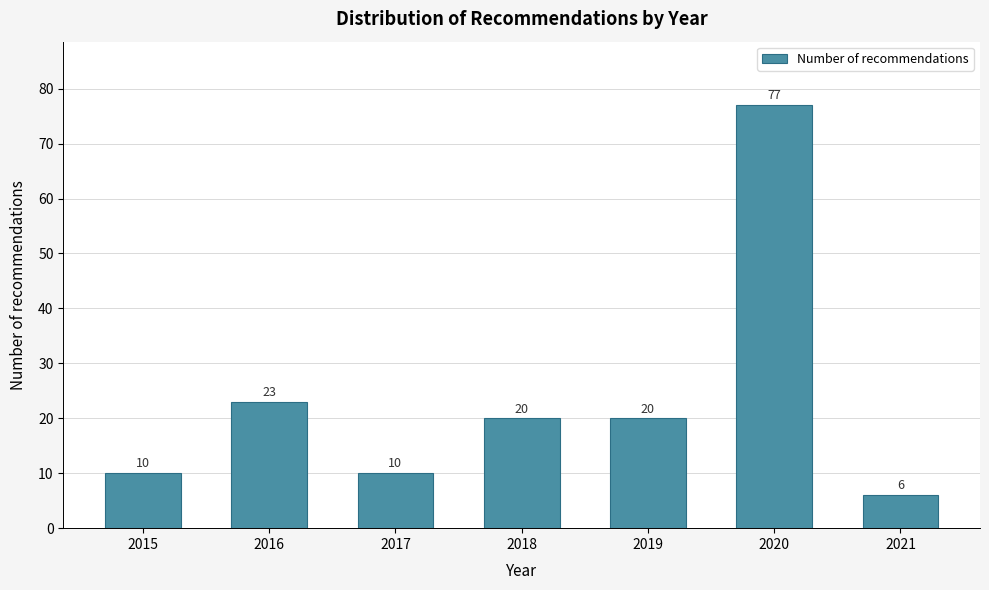

Reading left to right, extract all data points from this chart.

10	23	10	20	20	77	6